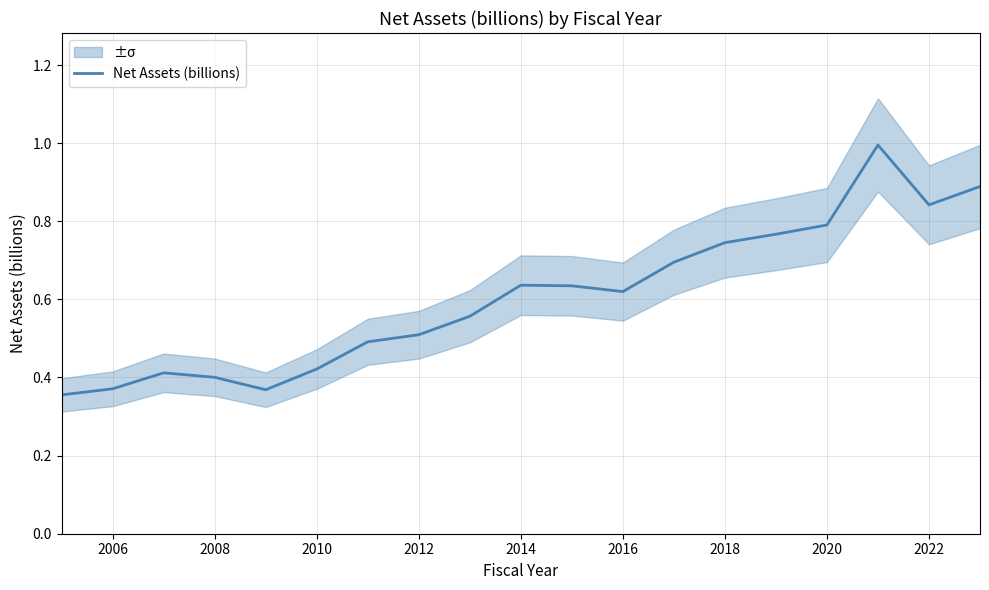

What is the value of the 1st point from the left?

0.4